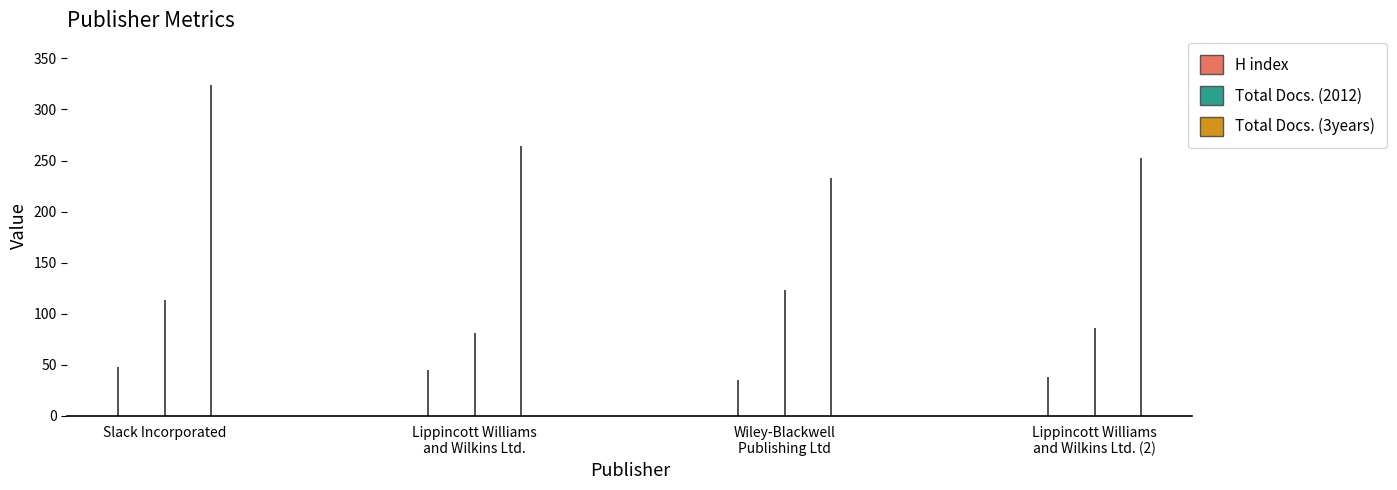

Is it true that Total Docs. (3years) equals 453 at Lippincott Williams
and Wilkins Ltd.?

False